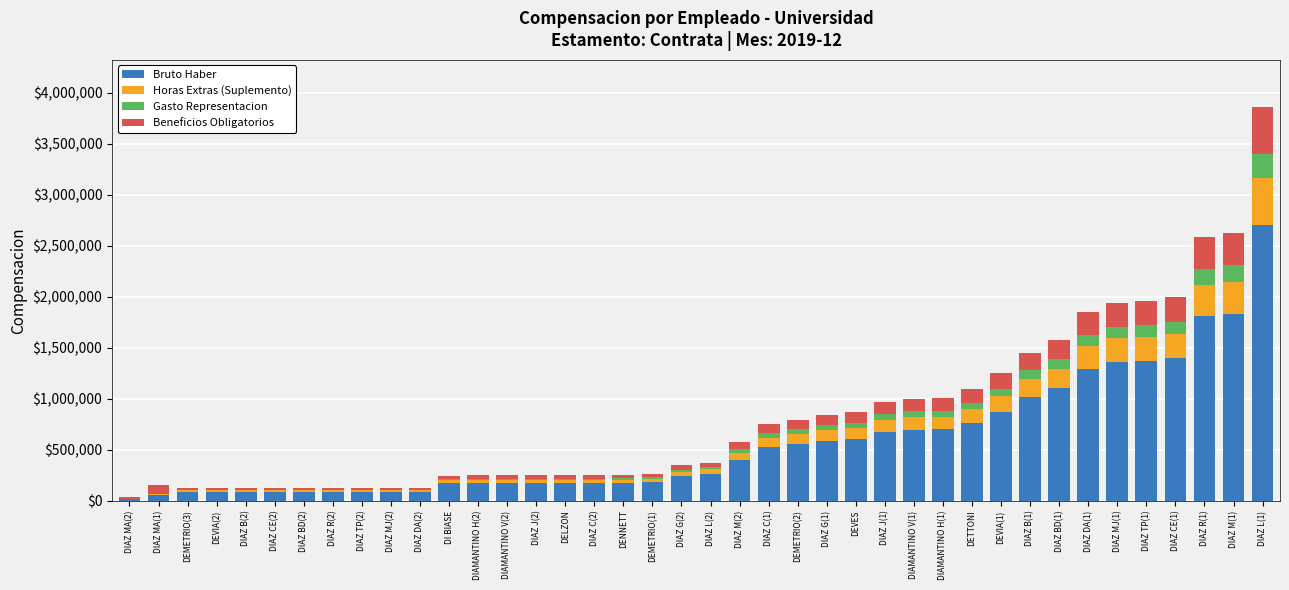

At which label does Bruto Haber reach its peak?

DIAZ L(1)